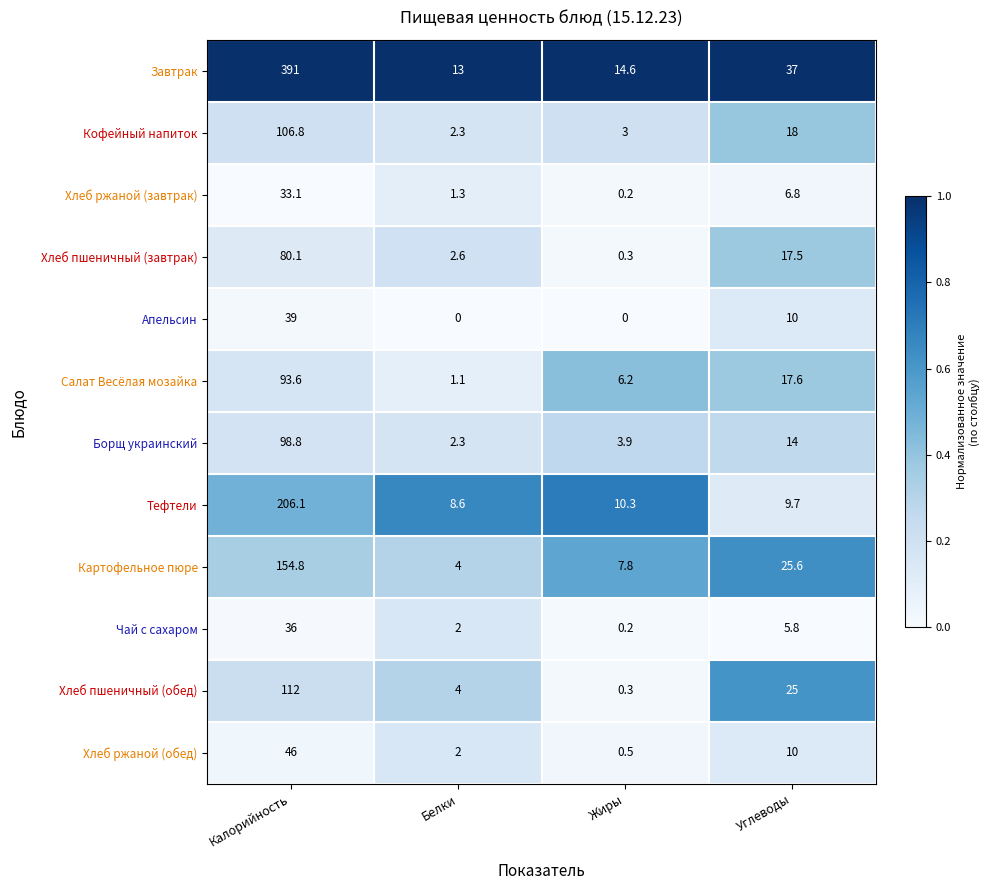

What is the approximate value of Завтрак at Углеводы?

37.0